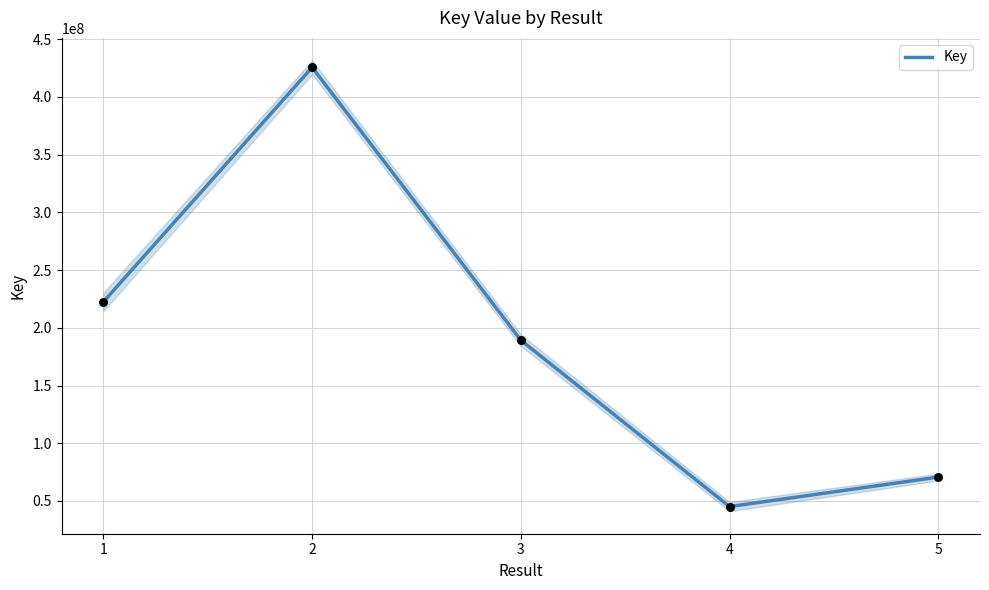

Approximately how many times larger is the value at 4 compared to 5?

0.6